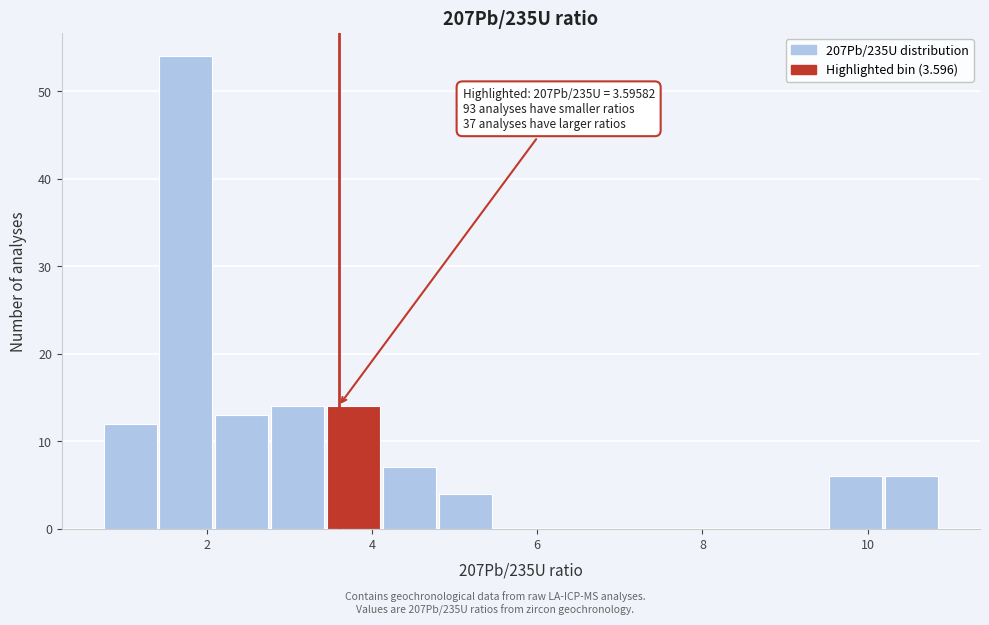

Read against the x-axis, roughly where is the centre of the tallest bar?

1.8